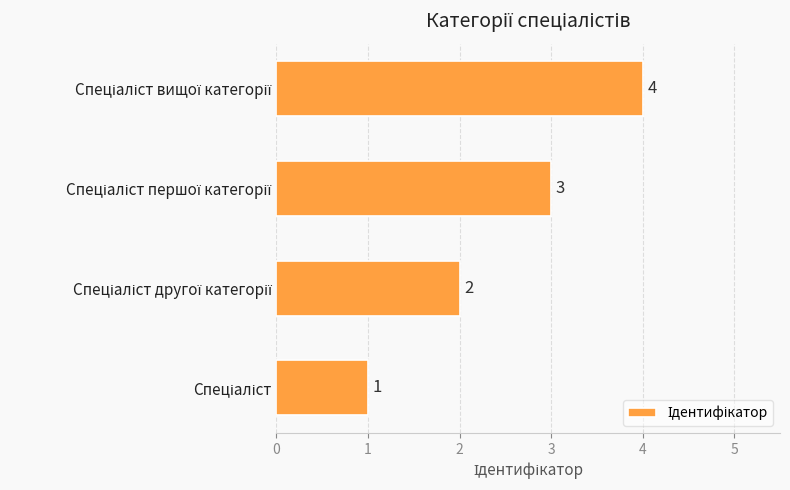

How many values are between 2 and 4?

3